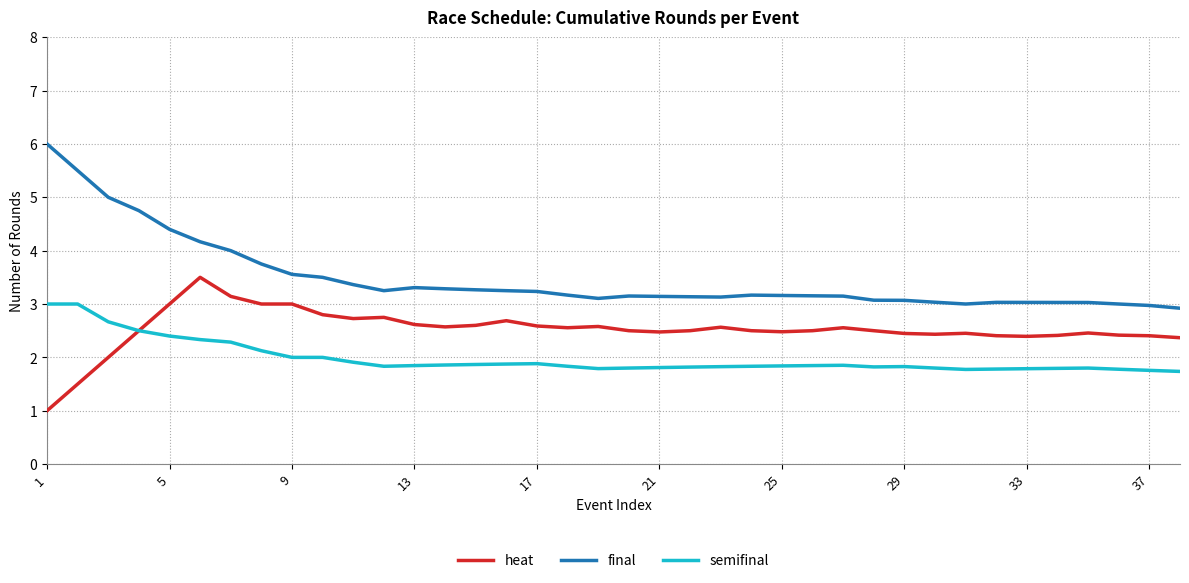

True or false: semifinal and final intersect in this chart.

False